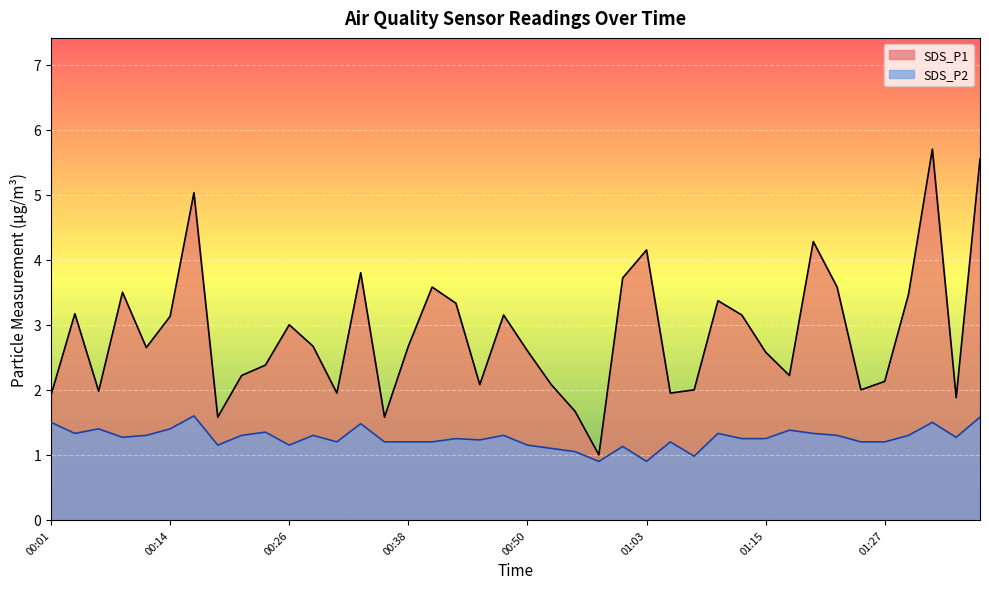

What are all the series names shown in the legend?

SDS_P1, SDS_P2